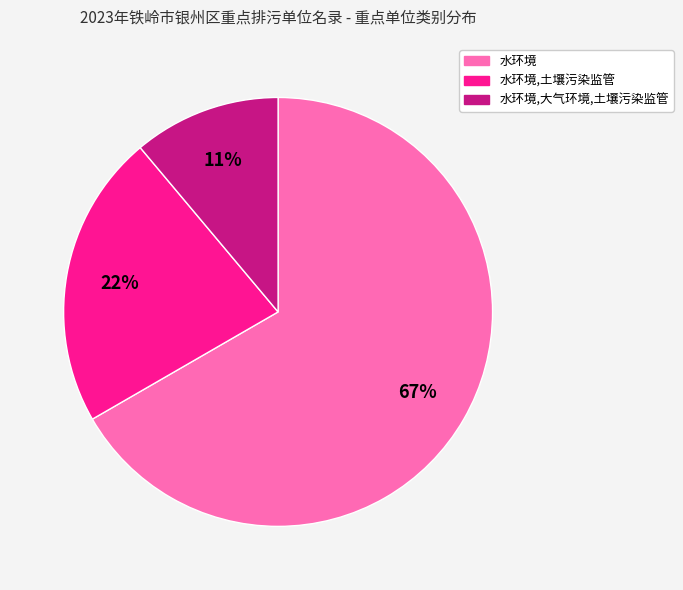

How many segments does this pie chart have?

3